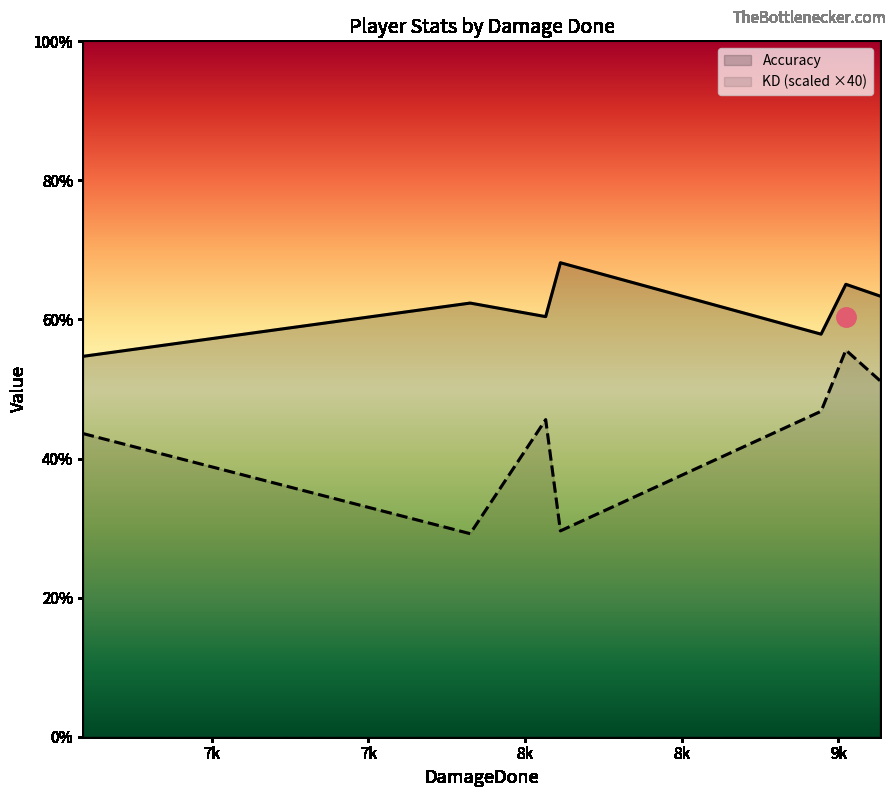

Which series has the largest total across all categories?

Accuracy